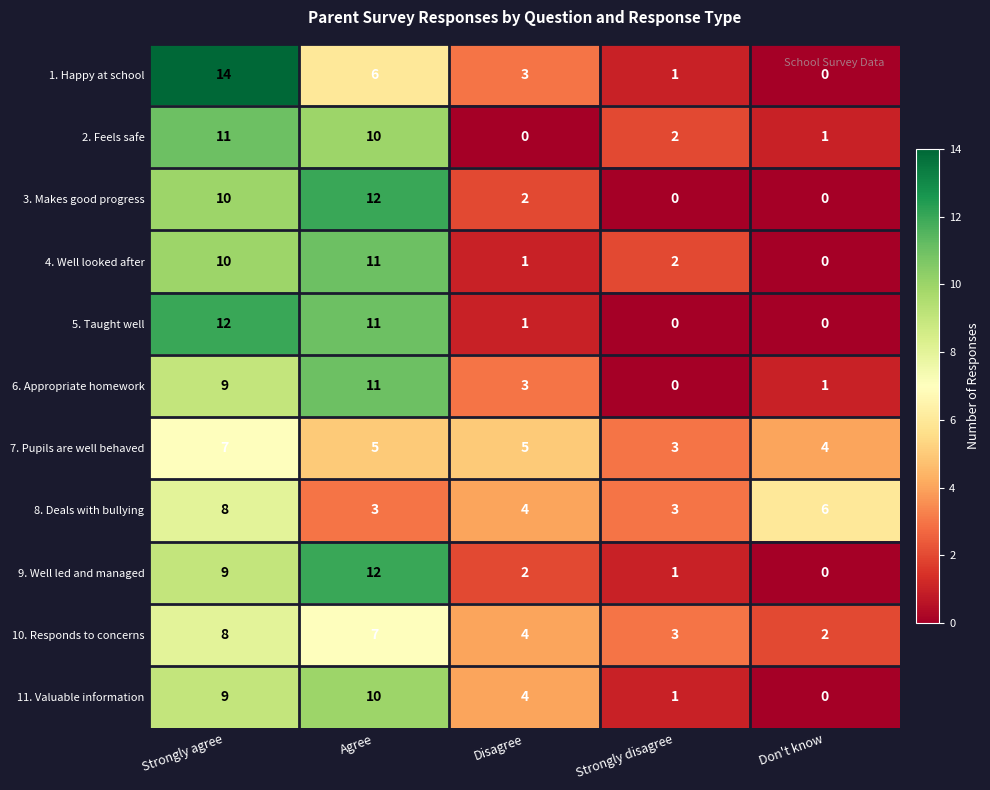

What is the difference between the maximum and minimum values in the 1. Happy at school series?

14